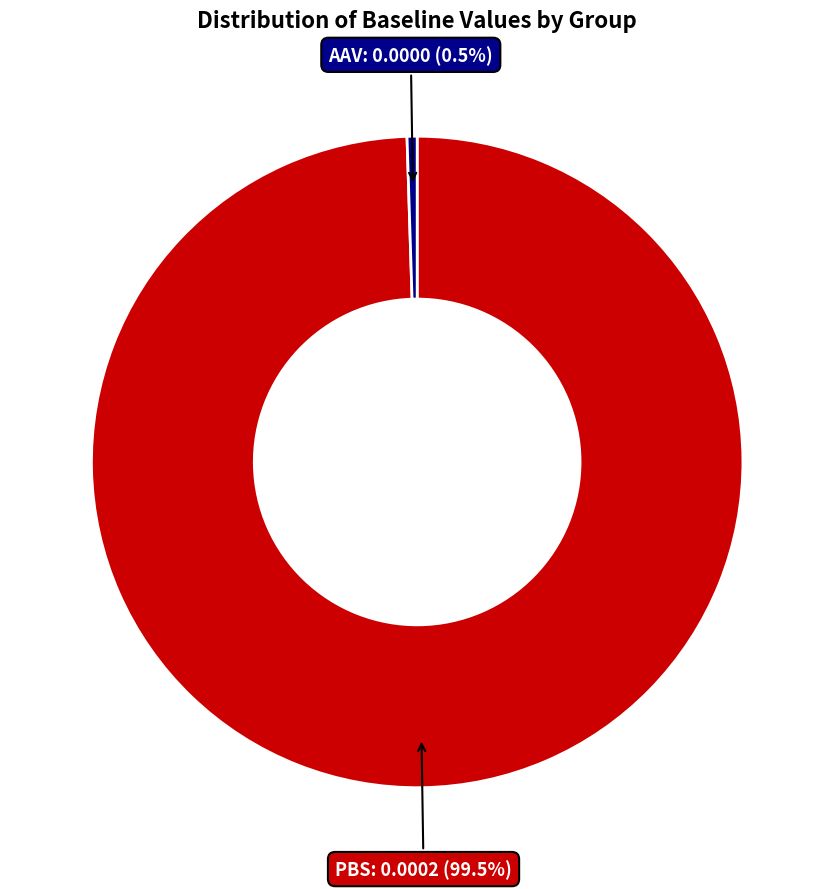

Is there any slice that represents more than half of the pie?

Yes